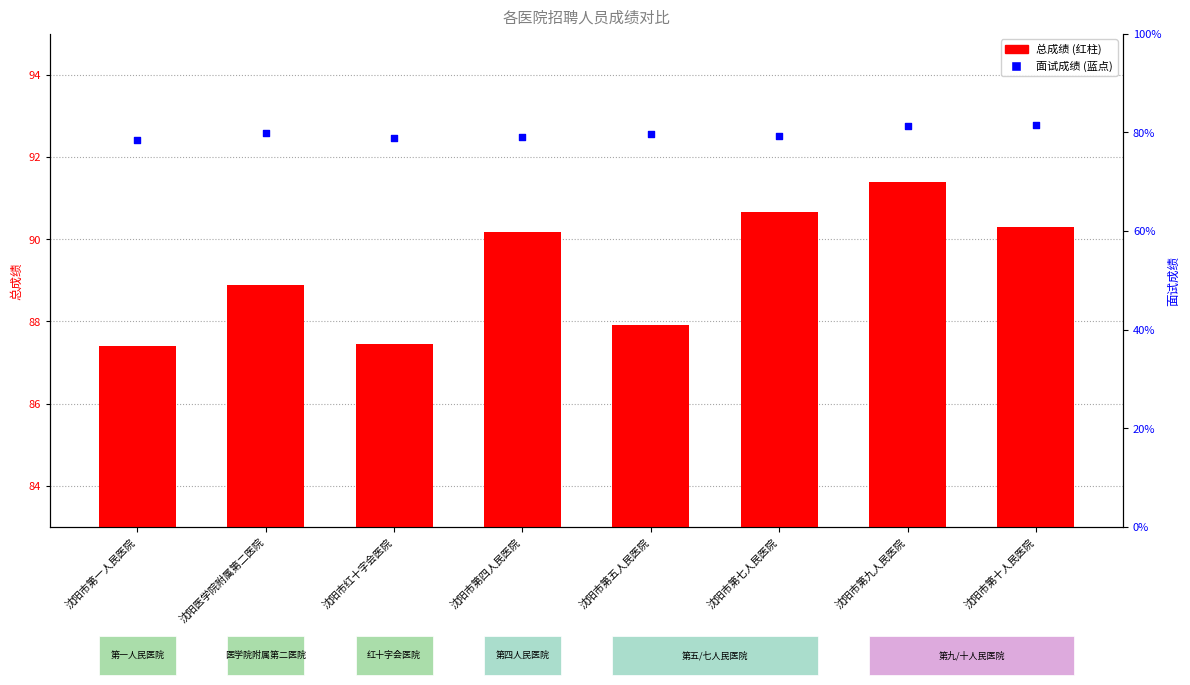

What are all the series names shown in the legend?

总成绩, 面试成绩